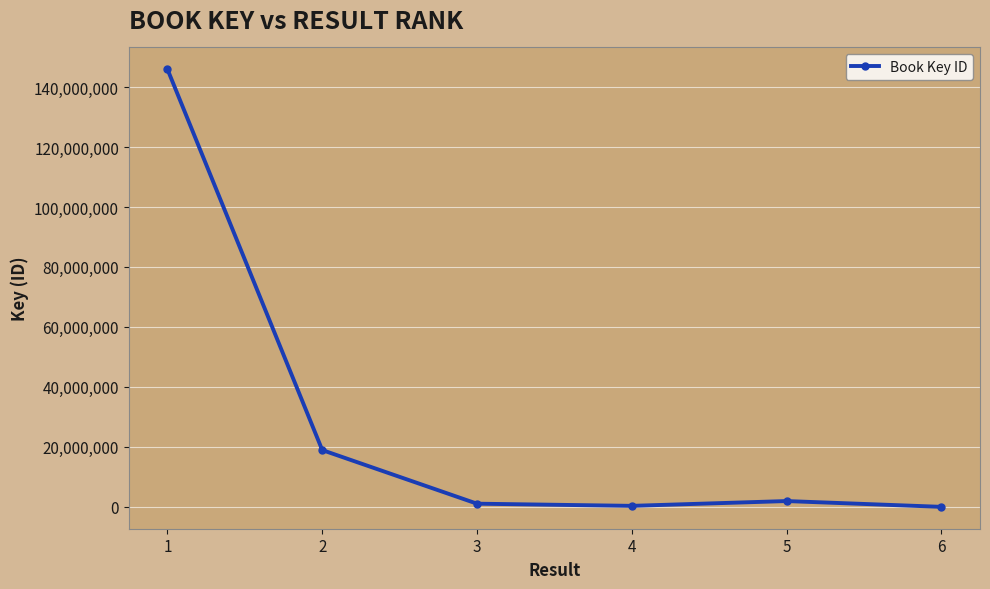

True or false: the data has more than 1 interior local peaks.

False